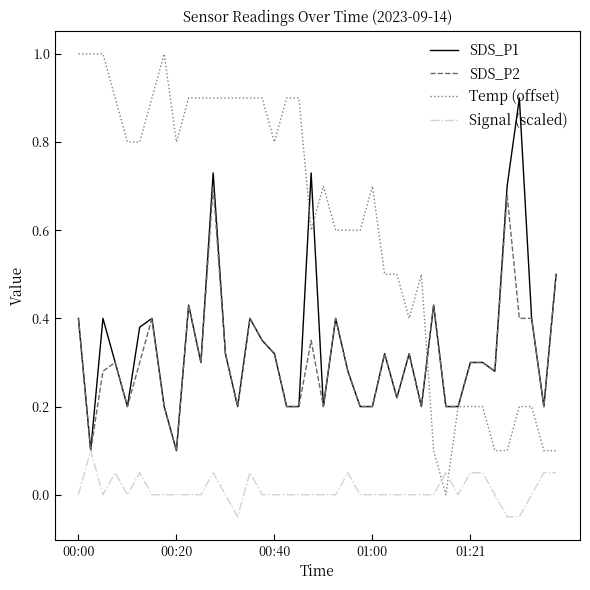

Which series has the largest range (max minus min)?

Temp (offset)